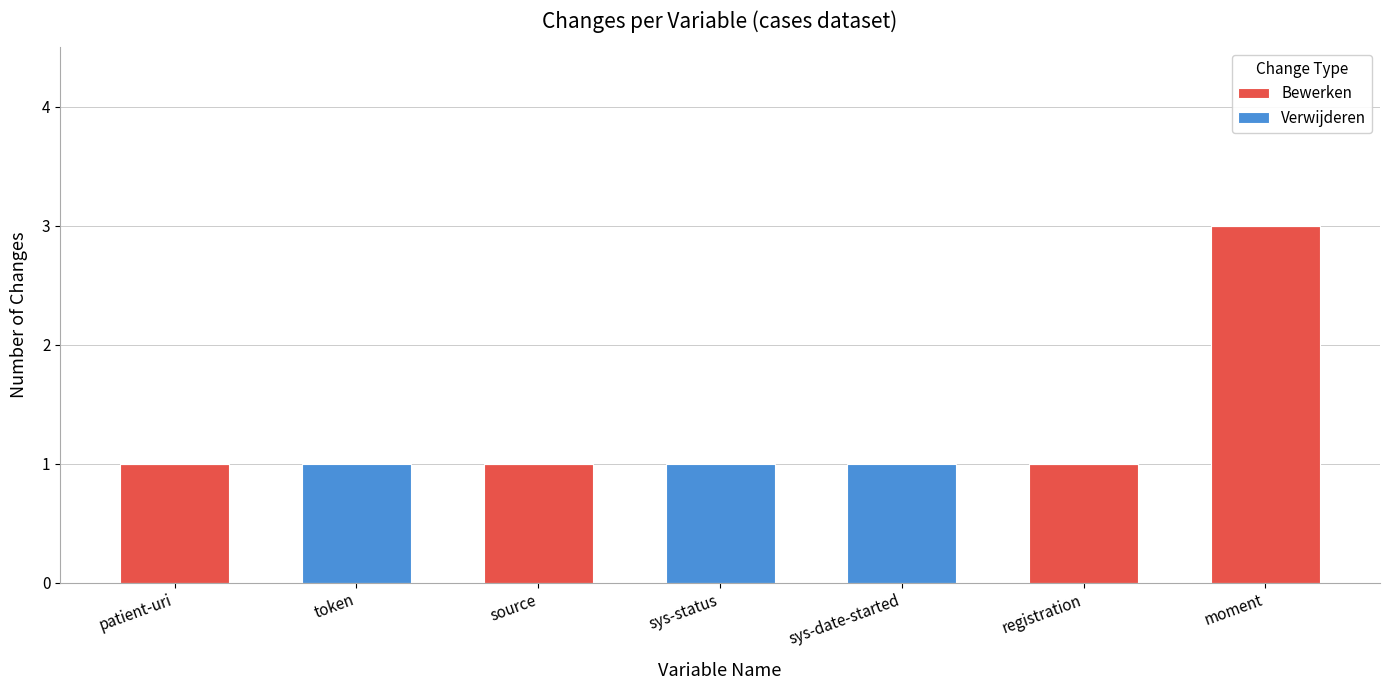

What is the maximum value for Bewerken?

3